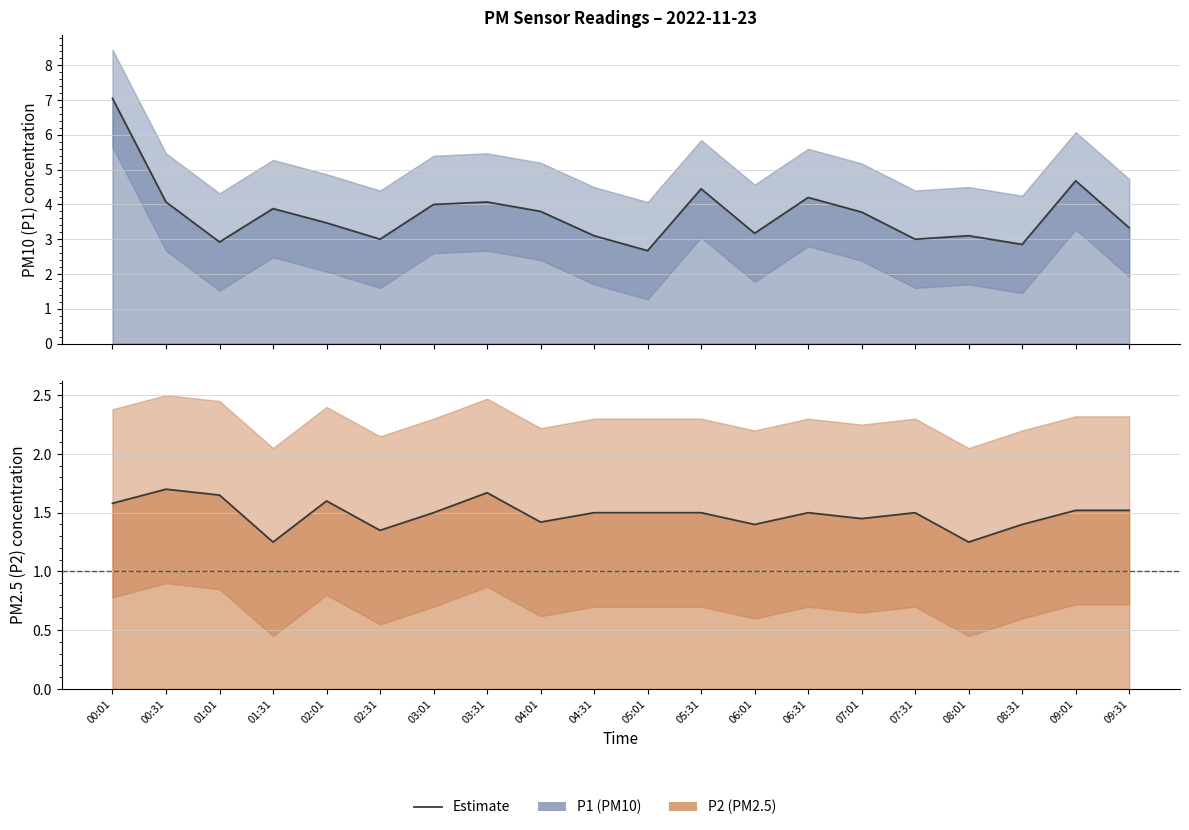

At how many categories does at least one series exceed 2?

20